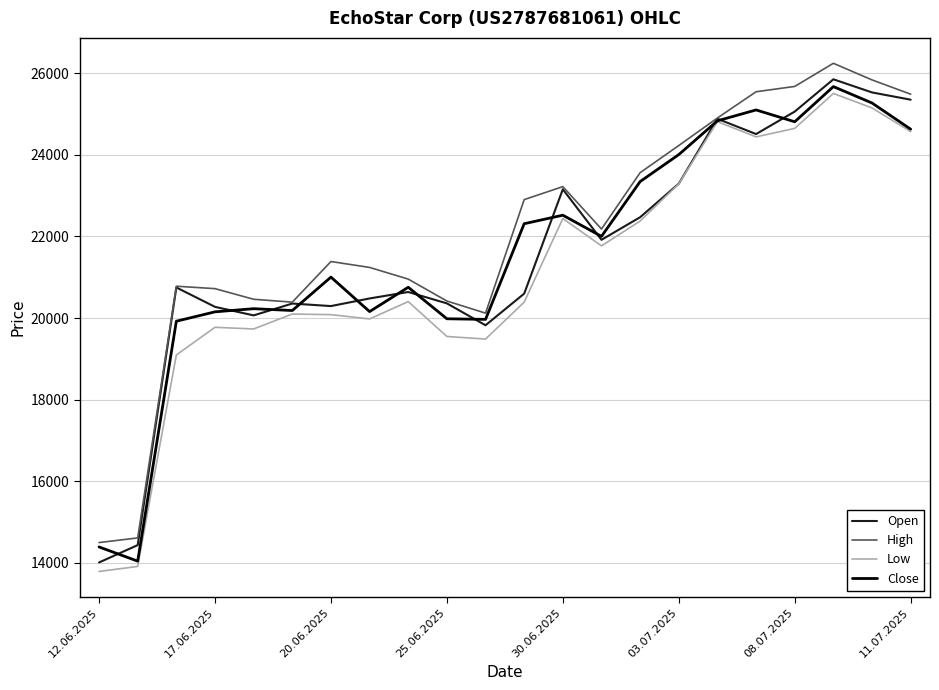

What is the maximum value for Low?

25505